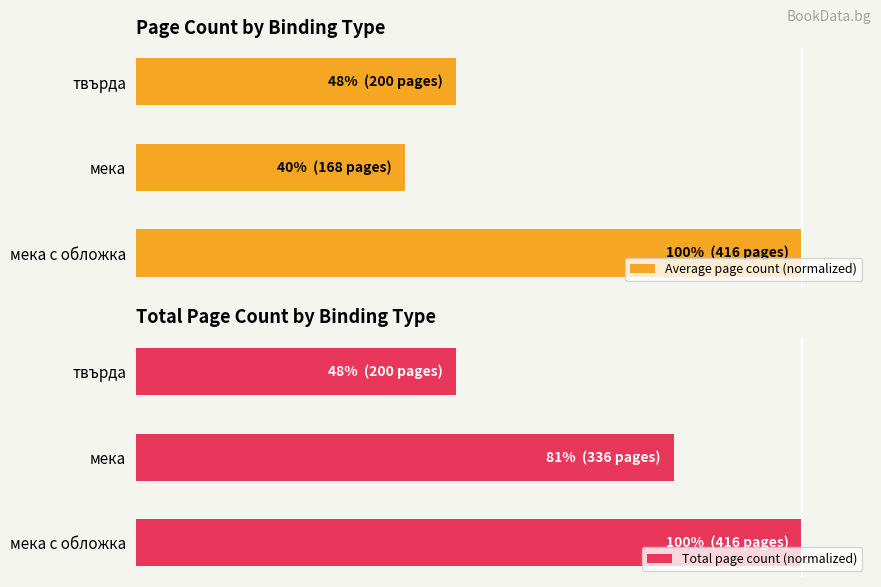

At how many categories does at least one series exceed 67?

2